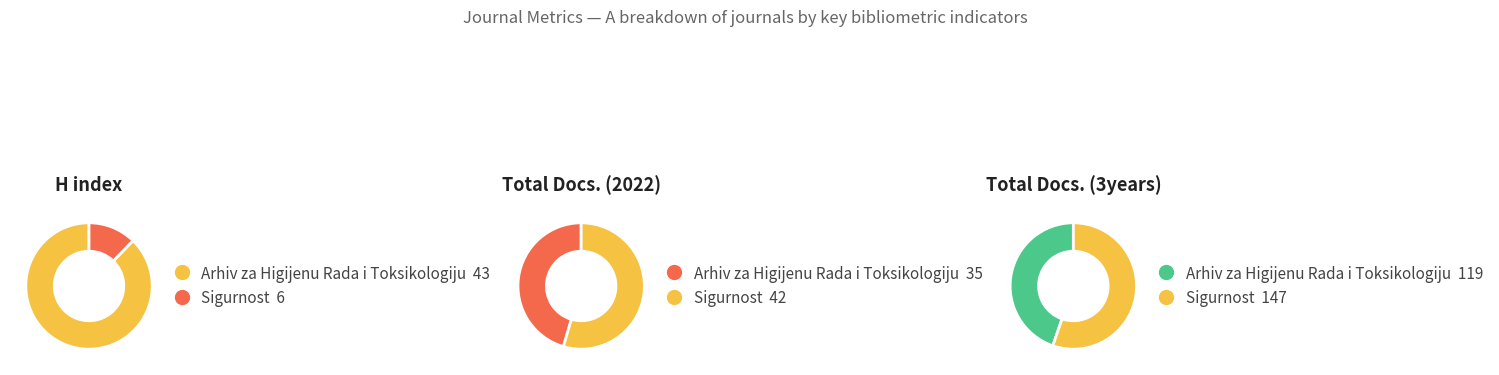

What is the largest slice in the pie chart?

Sigurnost